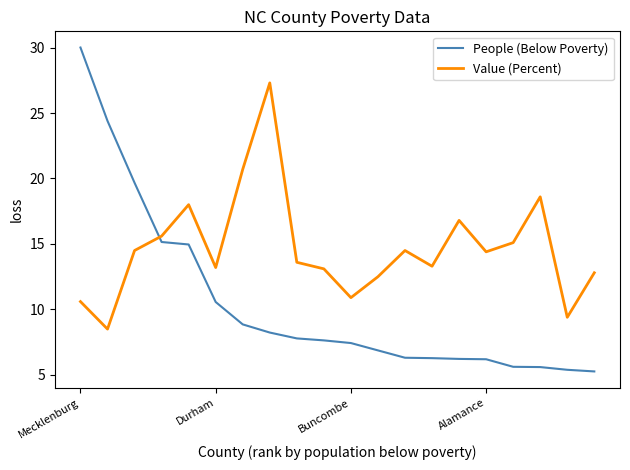

How many lines are shown in the chart?

2